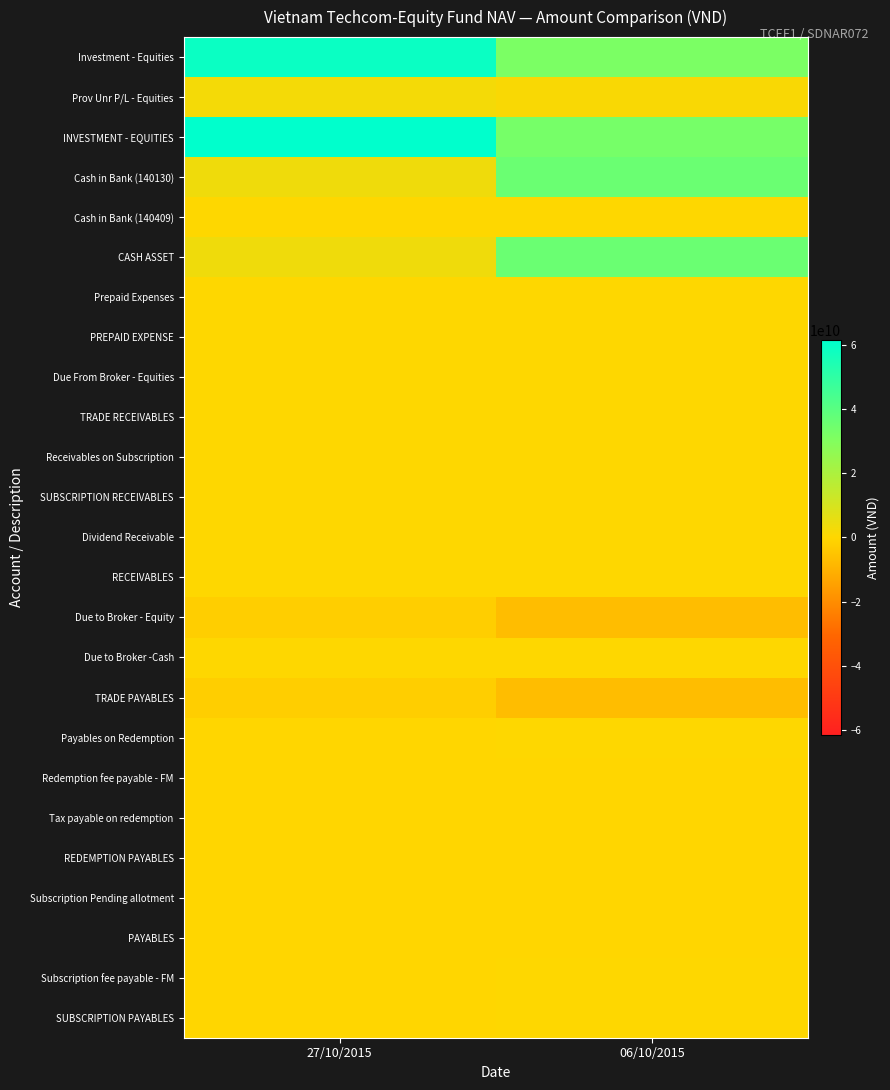

Which series has the largest total across all categories?

INVESTMENT - EQUITIES